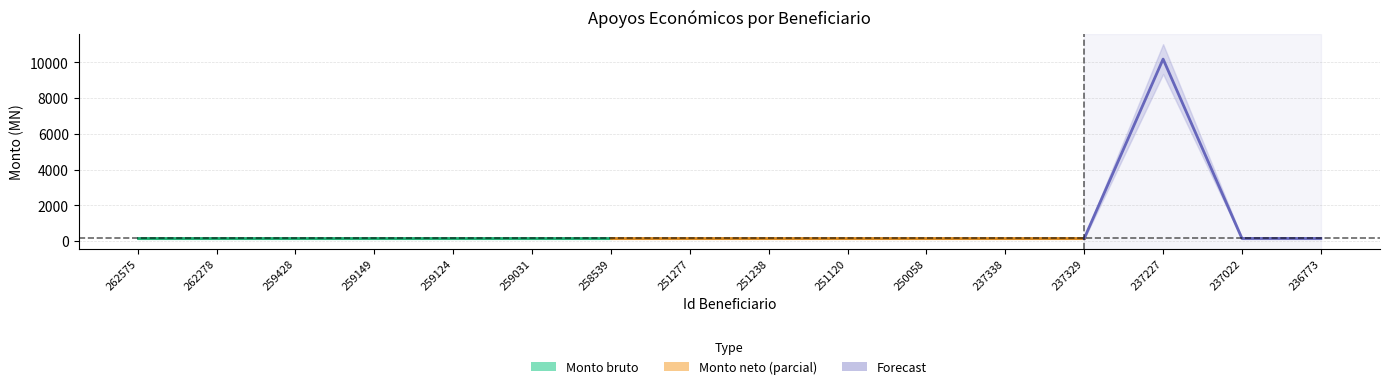

Read the Monto bruto value at 262278.

151.5